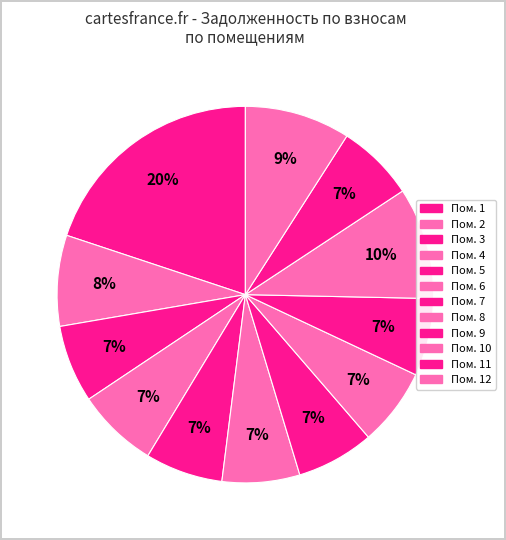

Rank the categories by value from highest to lowest.

1, 10, 12, 2, 4, 3, 5, 6, 7, 8, 9, 11